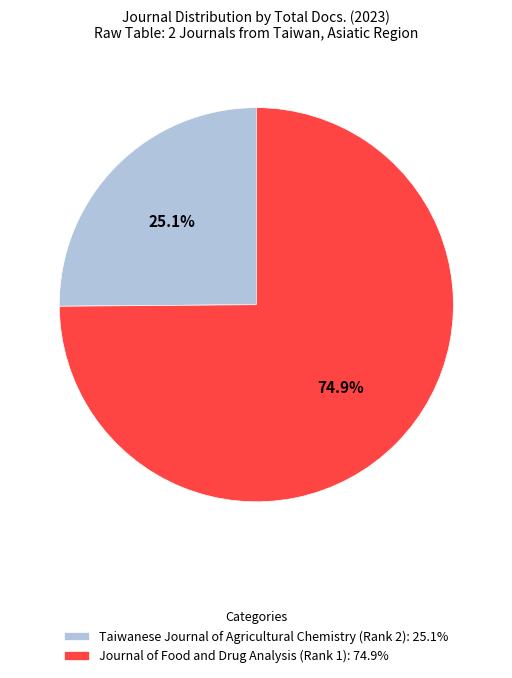

To the nearest percent, what is the combined percentage of Journal of Food and Drug Analysis (Rank 1) and Taiwanese Journal of Agricultural Chemistry (Rank 2)?

100%